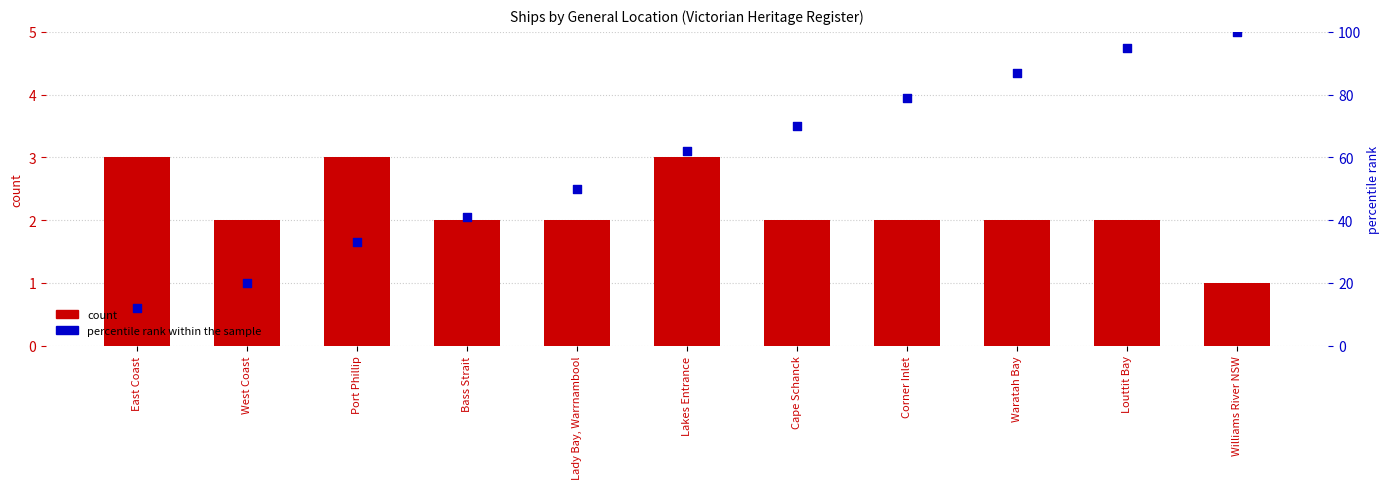

Which series has the largest total across all categories?

percentile rank within the sample